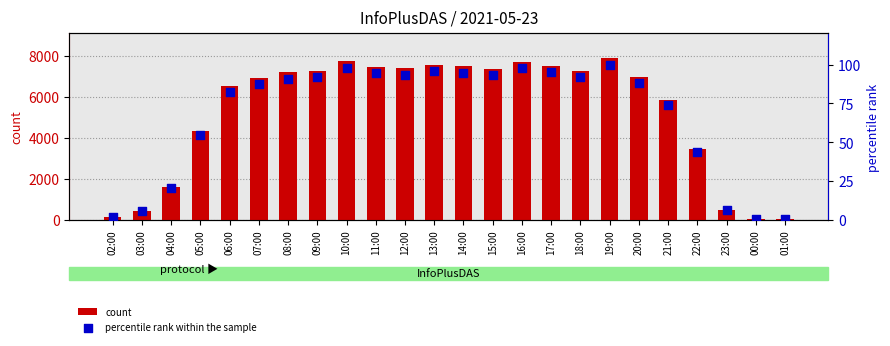

Is the value of percentile rank within the sample at 04:00 greater than the value of count at 13:00?

No